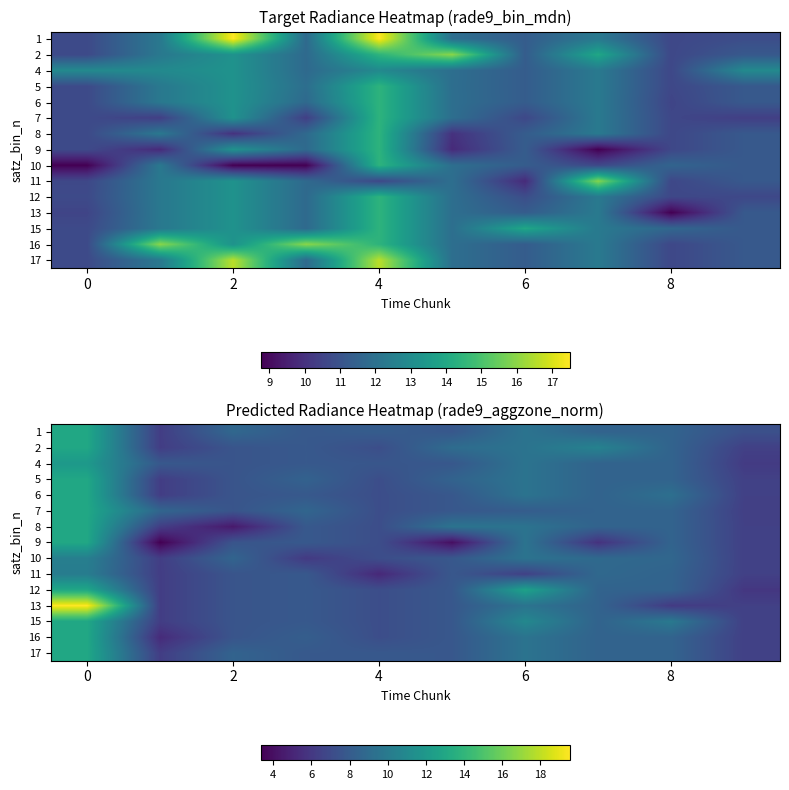

Is it true that row_11 equals 4.0 at 7?

False